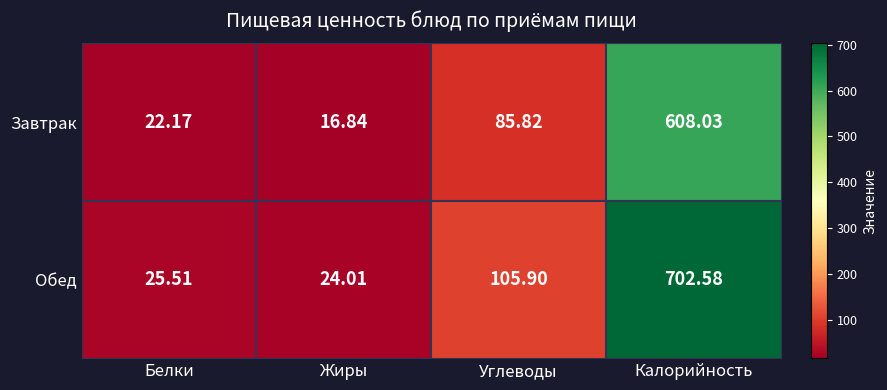

List the series in order of their peak value, highest first.

Обед, Завтрак